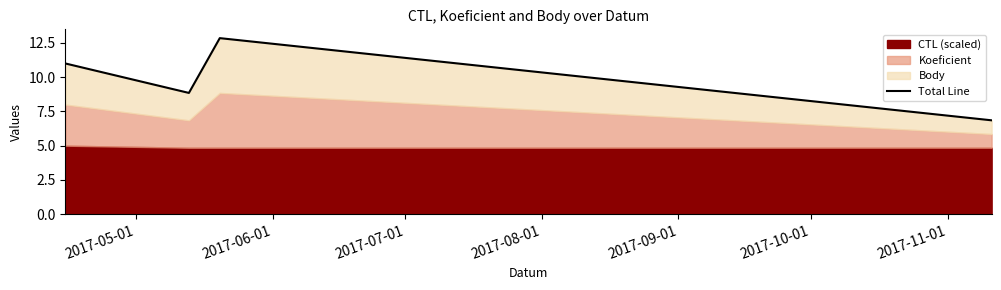

The chart shows a value of 4.2 at 2017-06-01. True or false?

False